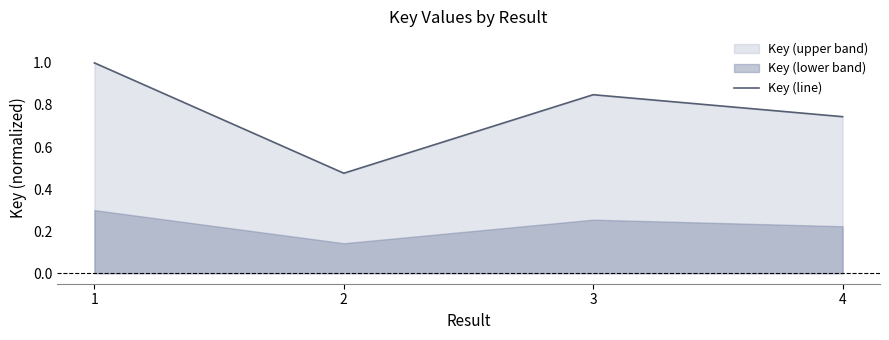

What is the difference between the values at 1 and 3?

0.2